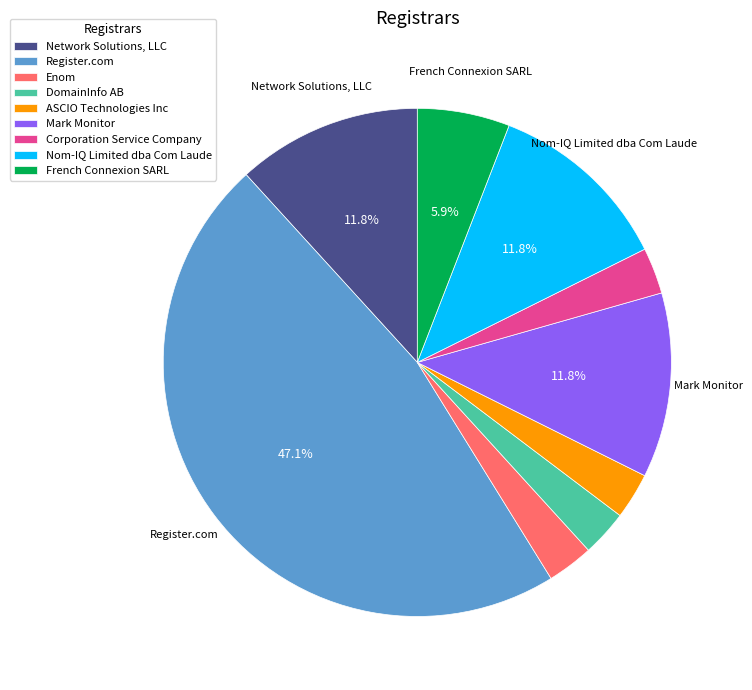

Is there any slice that represents more than half of the pie?

No